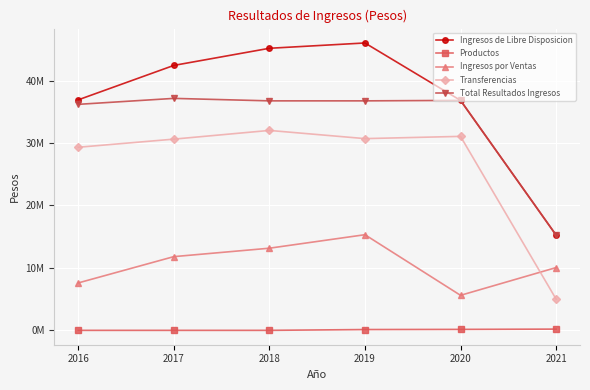

What is the sum of the Productos values at 2018 and 2021?

0.2